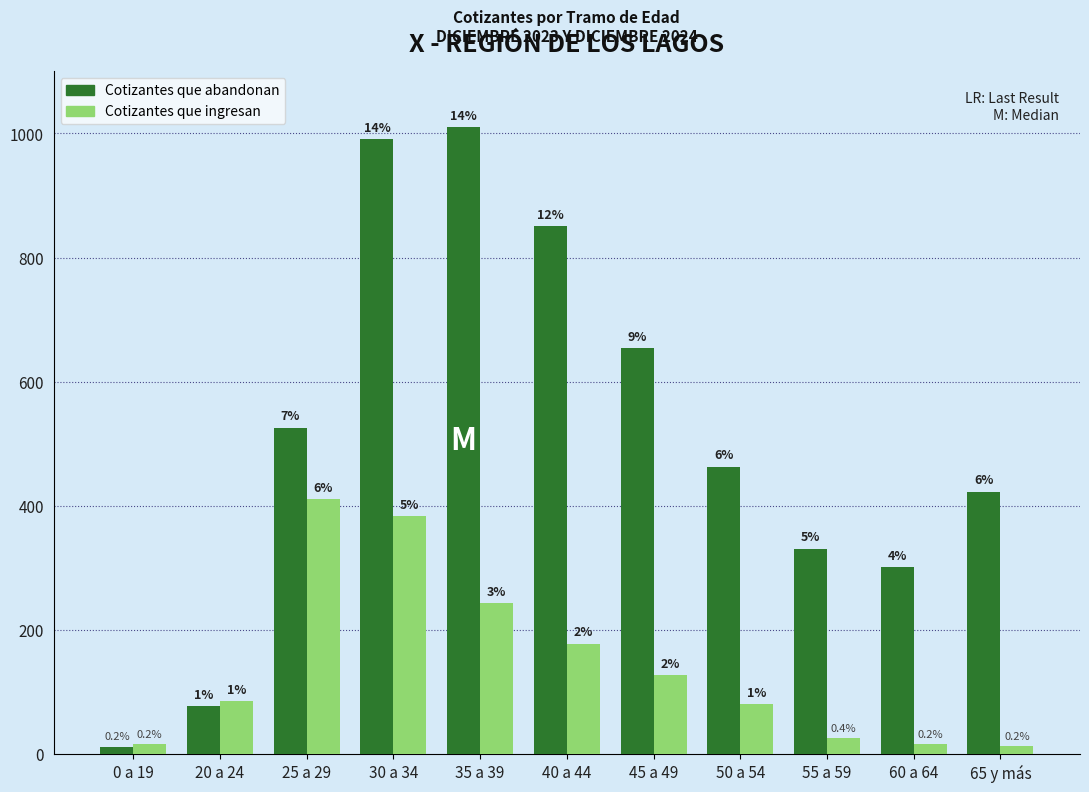

What are all the series names shown in the legend?

Cotizantes que abandonan, Cotizantes que ingresan